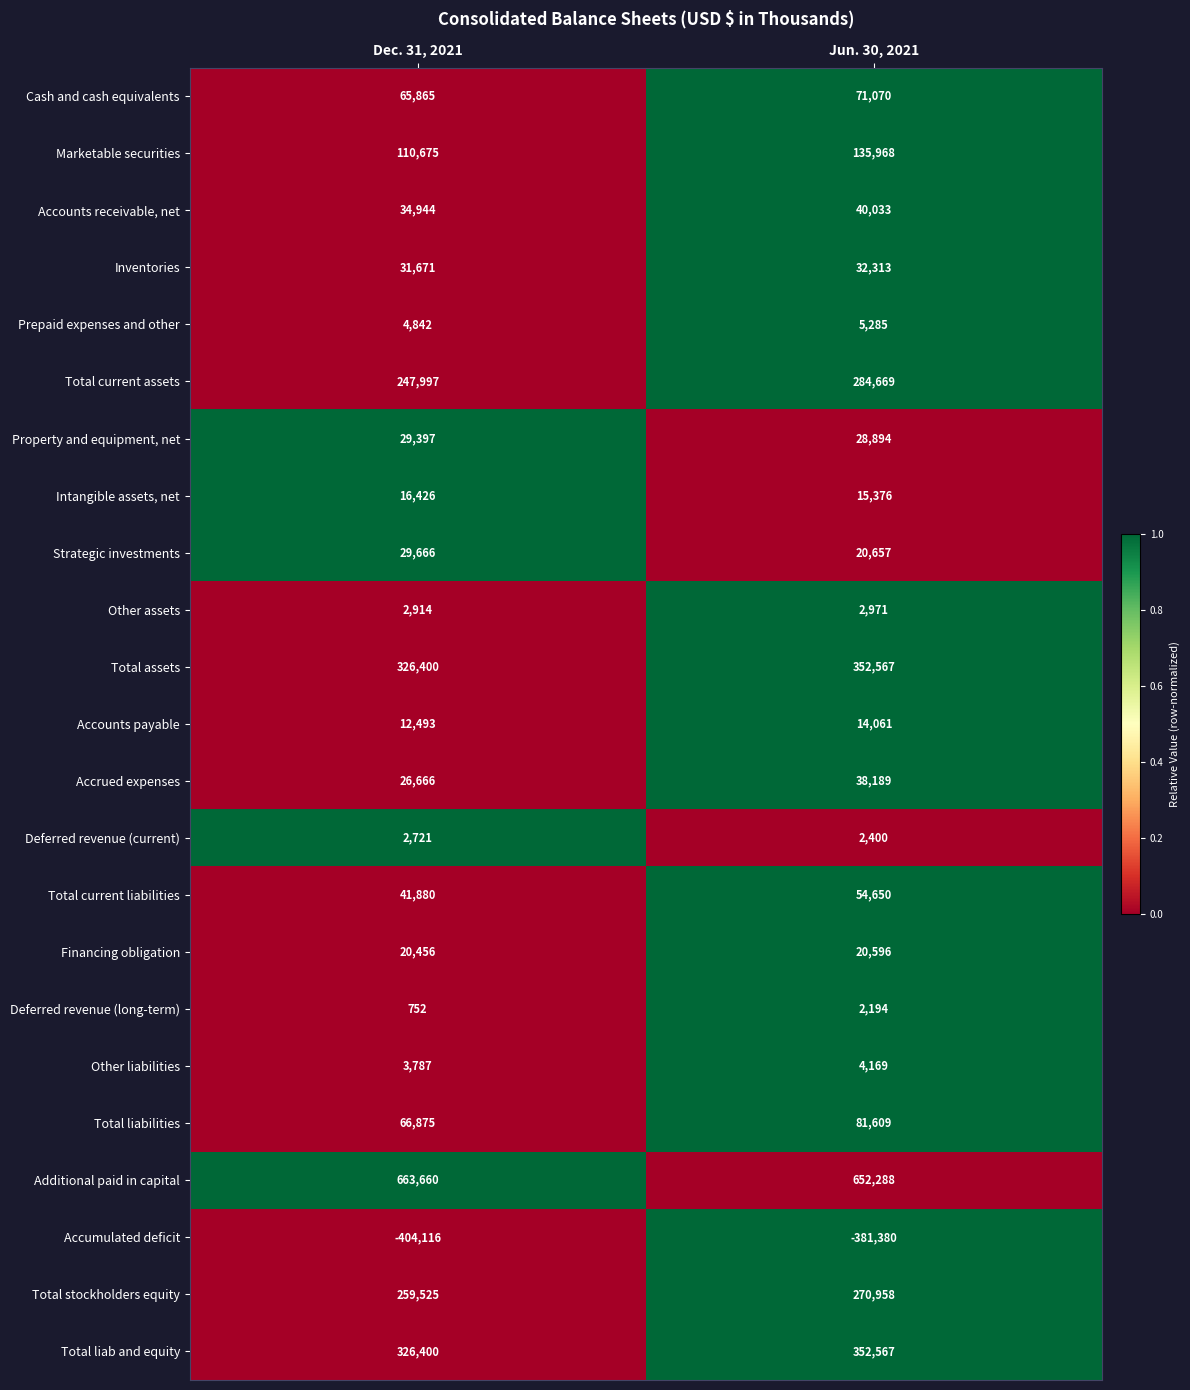

Which category has the highest value across all series?

Dec. 31, 2021